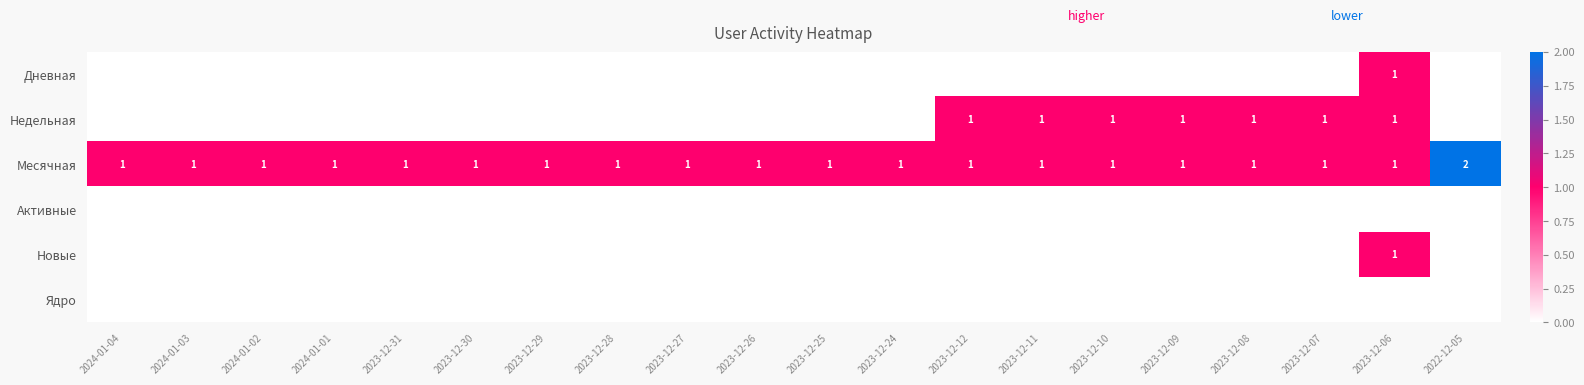

The Месячная series shows 1 at 2023-12-12. True or false?

True